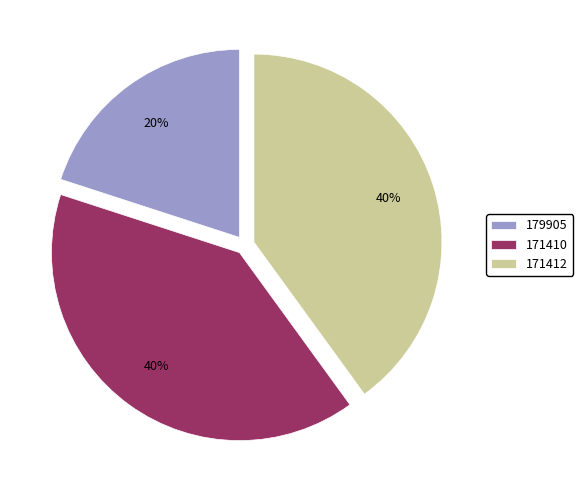

Is there any slice that represents more than half of the pie?

No